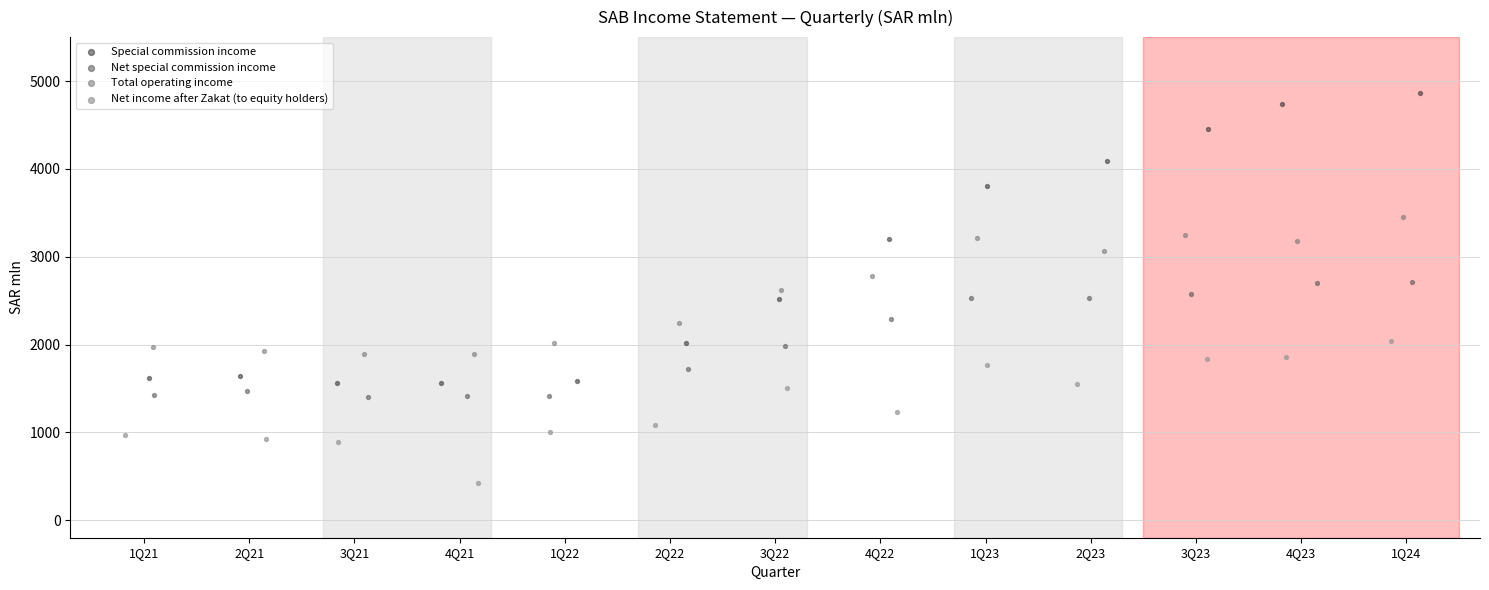

Which series has the widest spread of Y values?

Special commission income